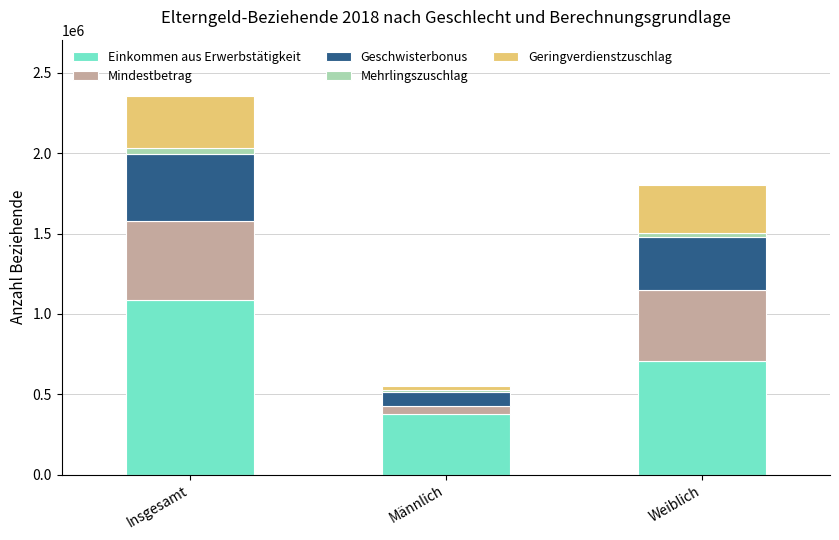

What are all the series names shown in the legend?

Einkommen aus Erwerbstätigkeit, Mindestbetrag, Geschwisterbonus, Mehrlingszuschlag, Geringverdienstzuschlag